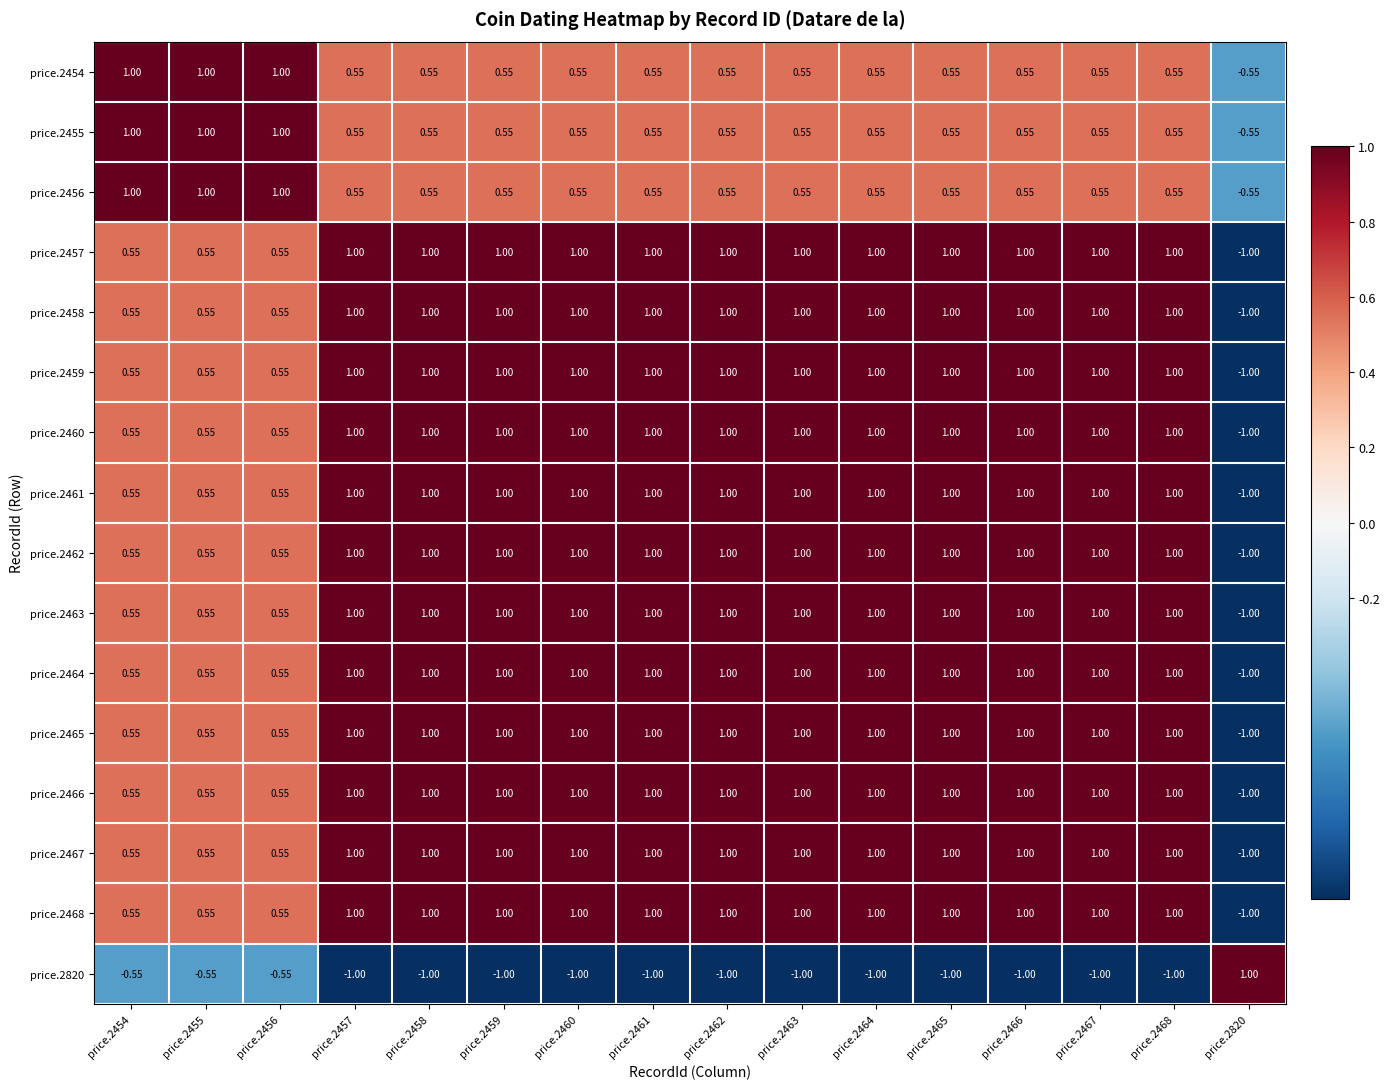

What is the total value across all series at price.2466?

12.7